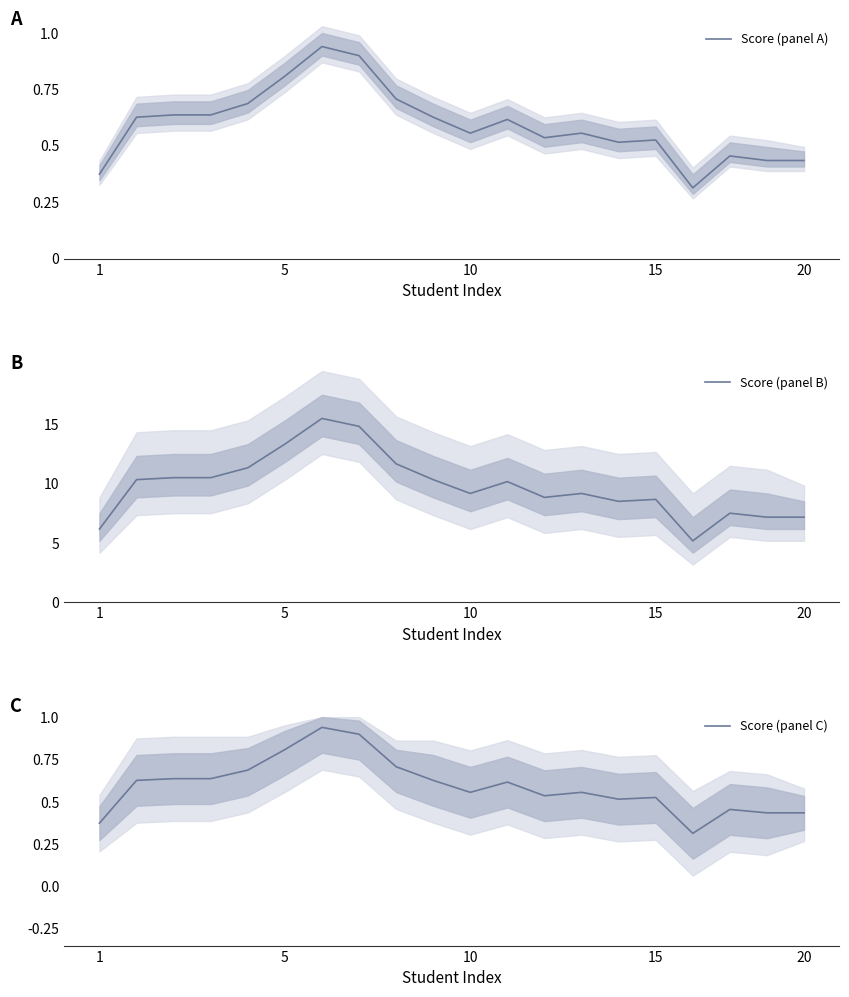

Does the chart display data point markers on the line(s)?

No